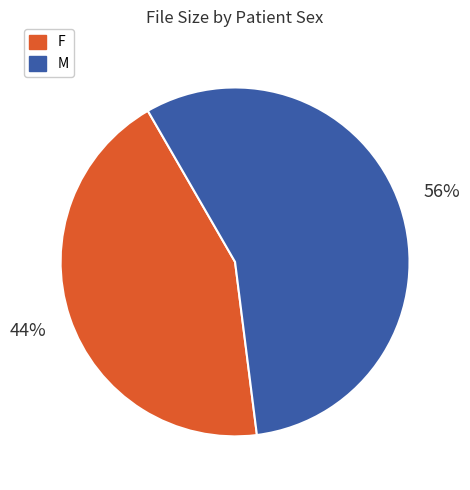

True or false: F accounts for 44% of the total.

True